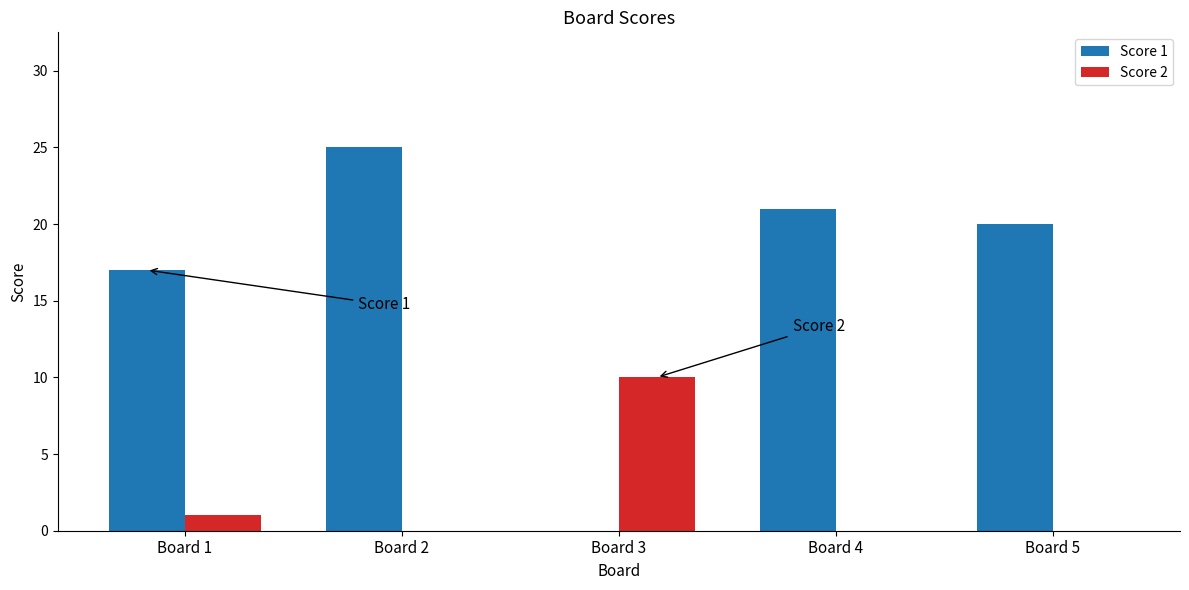

How many groups of bars are there?

5